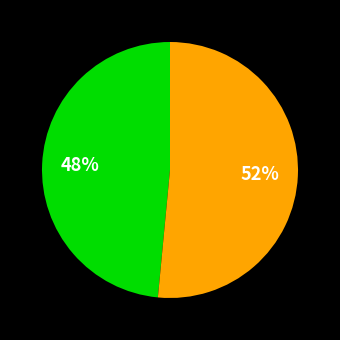

Is there any slice that represents more than half of the pie?

Yes